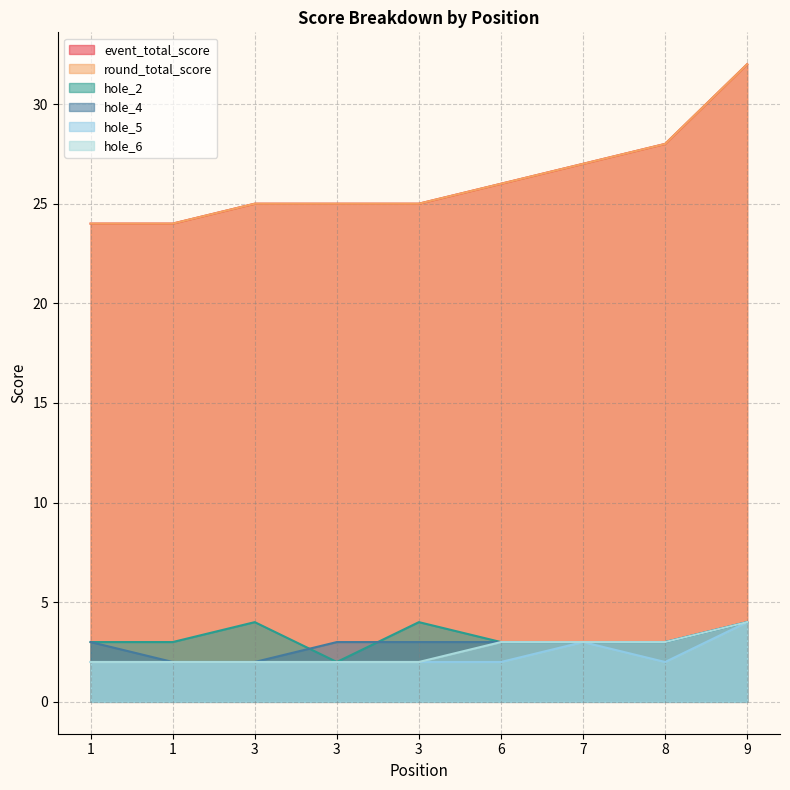

List the labels in order of hole_4 value, largest first.

9, 1, 3, 3, 6, 7, 8, 1, 3